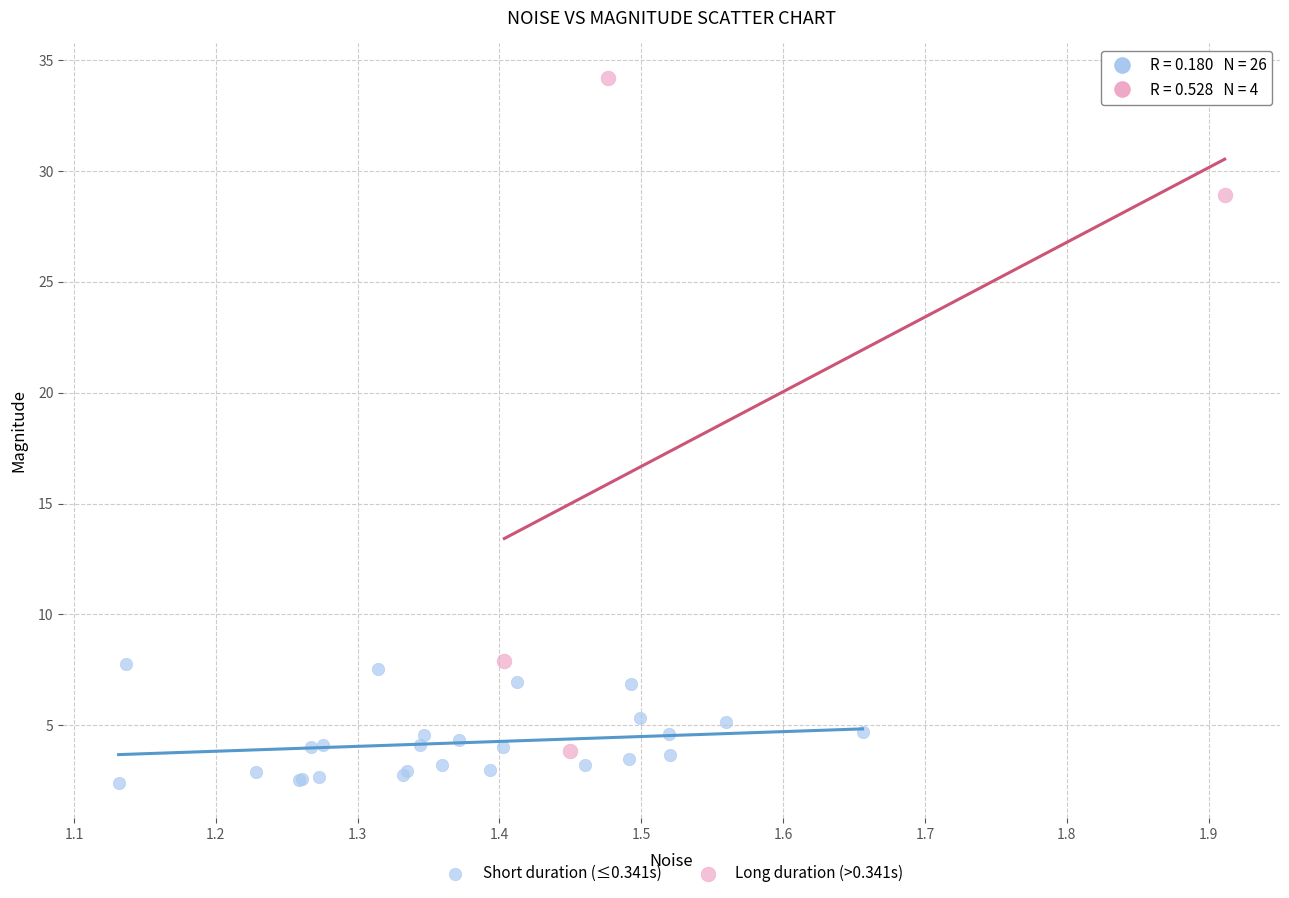

What are all the series names shown in the legend?

Short duration (≤0.341s), Long duration (>0.341s)